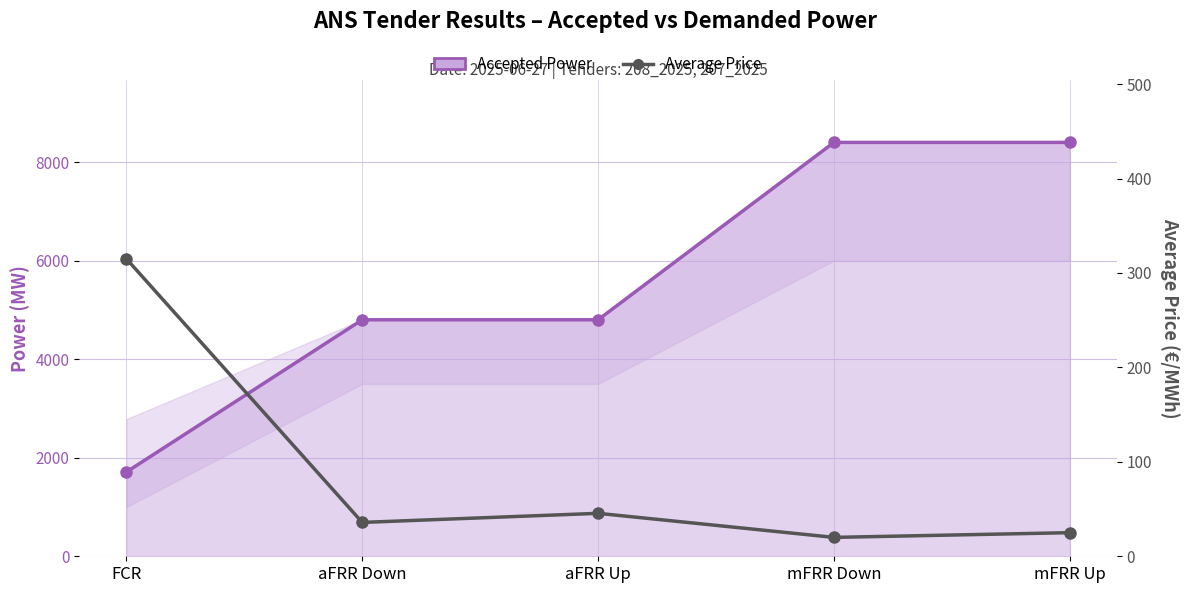

Reading right to left, list all the values displayed in this chart.

Accepted Power: 8400.0	8400.0	4800.0	4800.0	1710.0
Average Price: 25.0	20.0	45.5	35.9	315.0